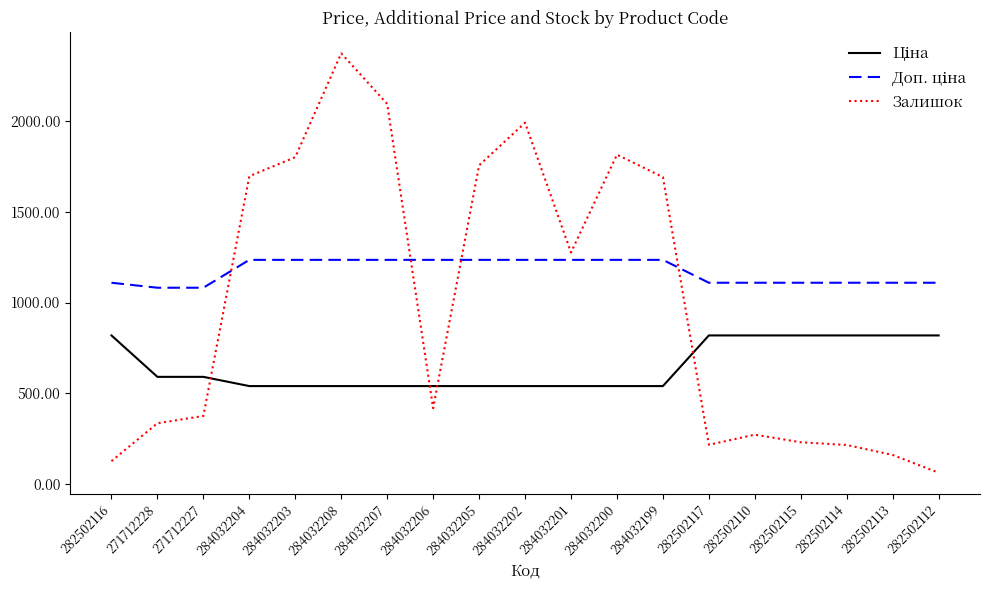

Between 284032207 and 282502113, which series saw the biggest shift?

Залишок